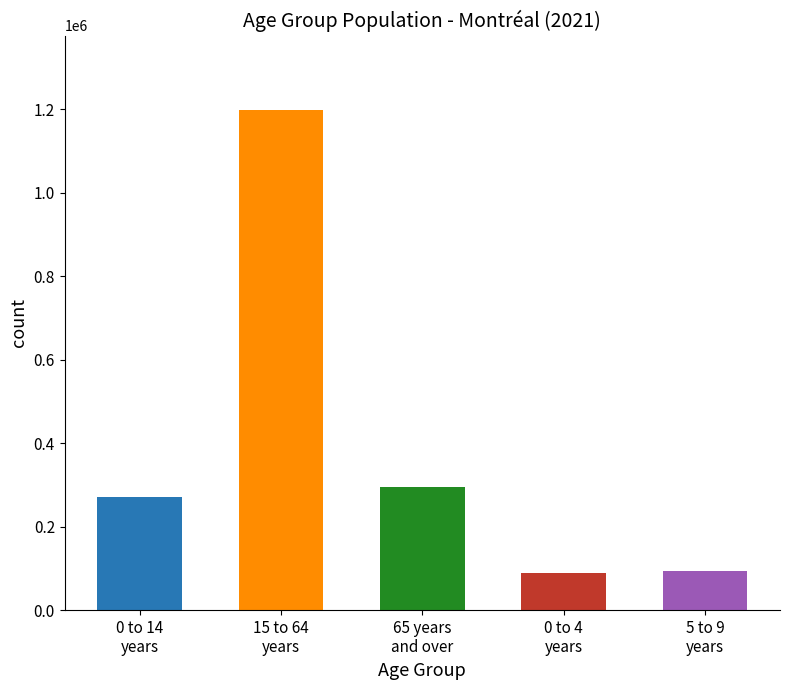

What is the difference between the second highest and minimum values?

206805